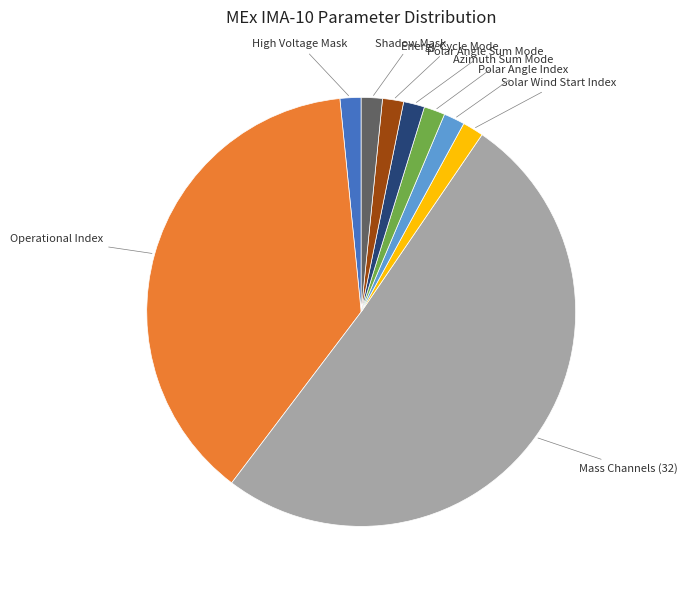

How many slices are in this pie chart?

9